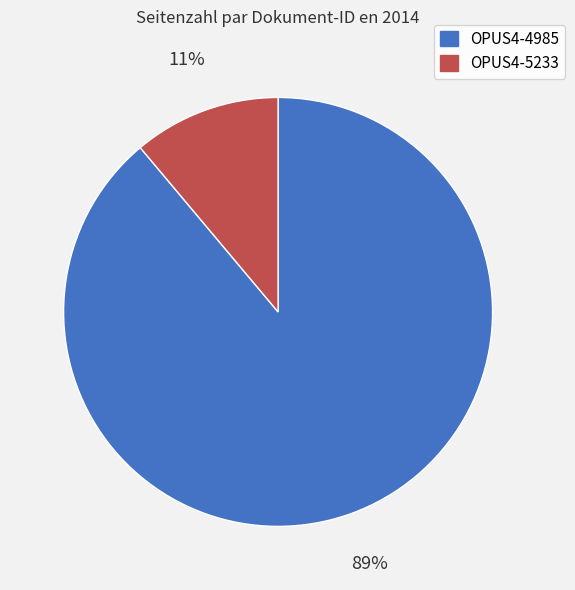

Is it true that OPUS4-4985 is 89% of the pie?

True